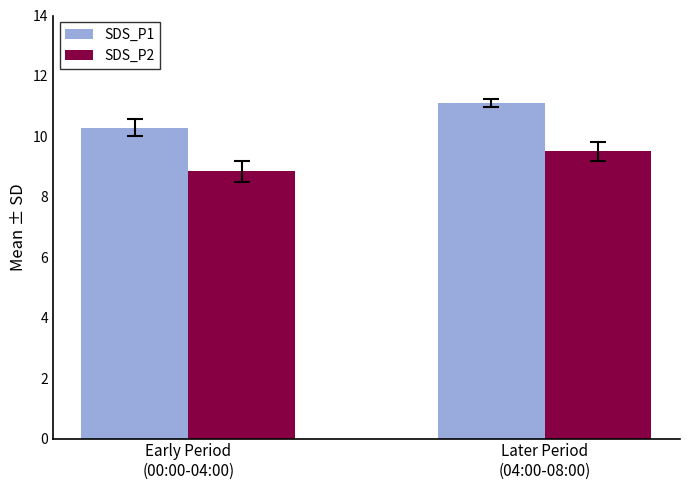

What is the label of the 2nd bar from the right?

Early Period
(00:00-04:00)